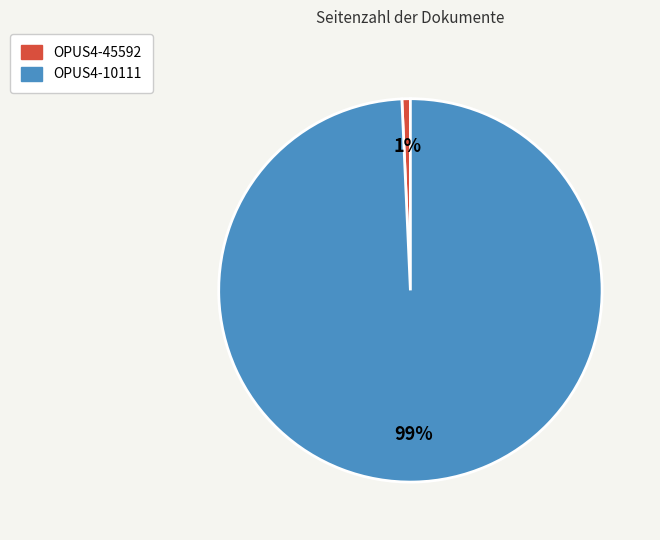

To the nearest percent, what is the combined percentage of OPUS4-45592 and OPUS4-10111?

100%